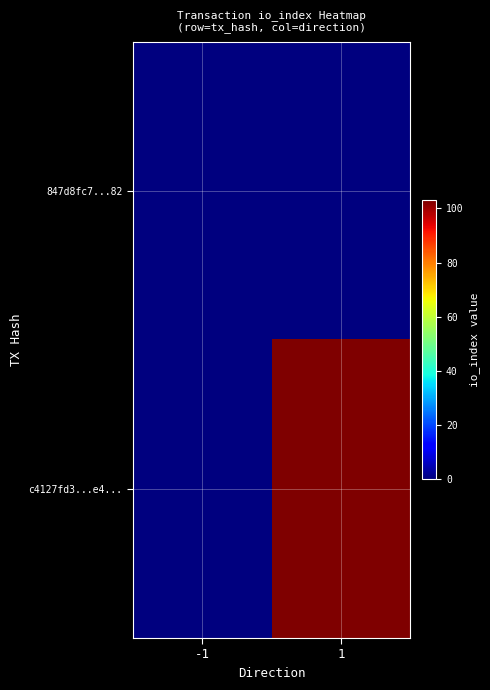

Rank the series by their average value, from highest to lowest.

c4127fd3...e4..., 847d8fc7...82